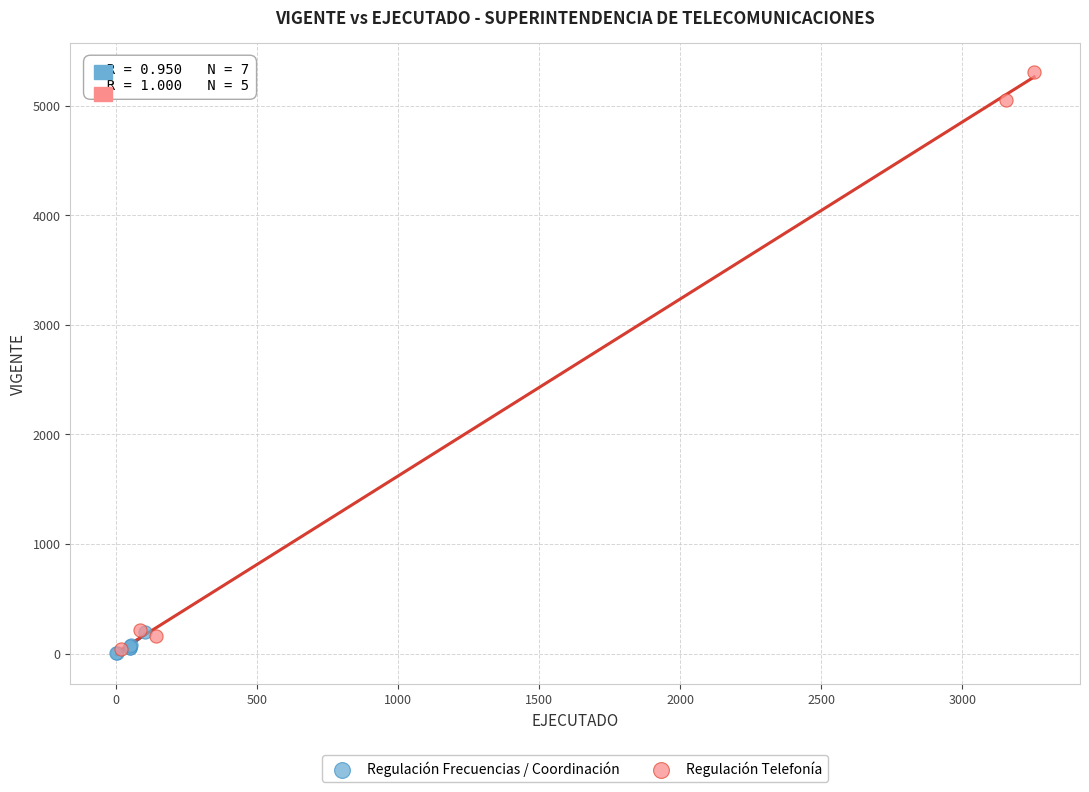

Which series has the largest Y range (max minus min)?

Regulación Telefonía